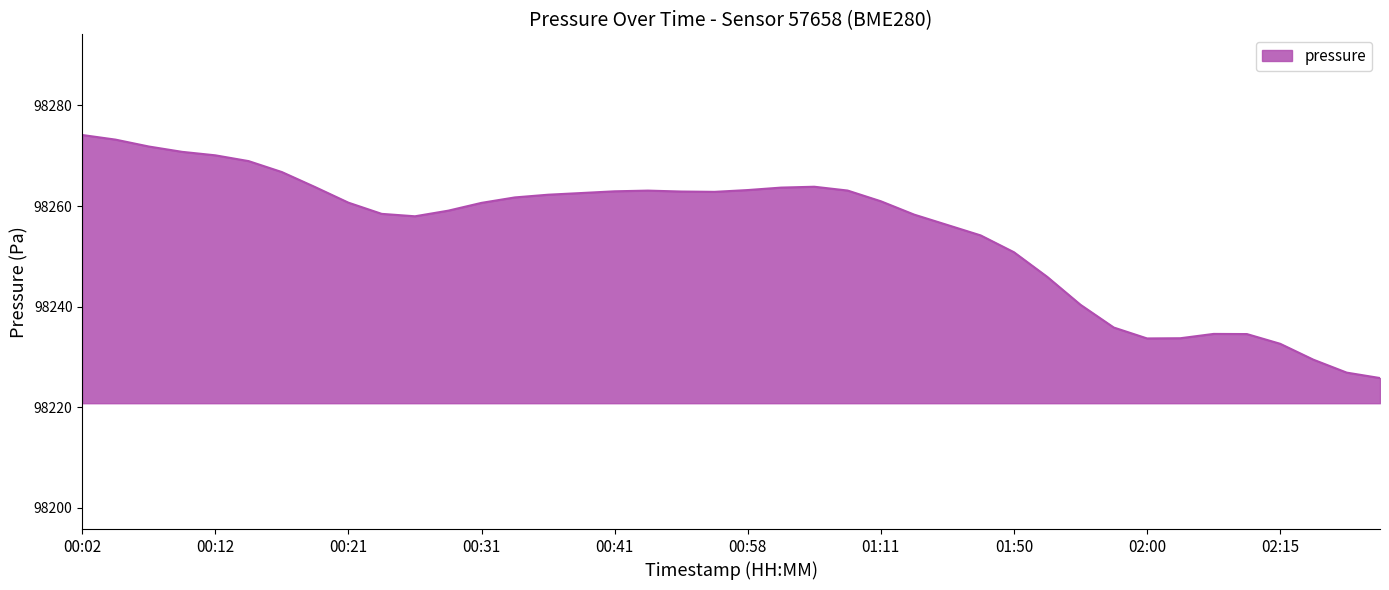

What is the greatest value displayed?

98274.1